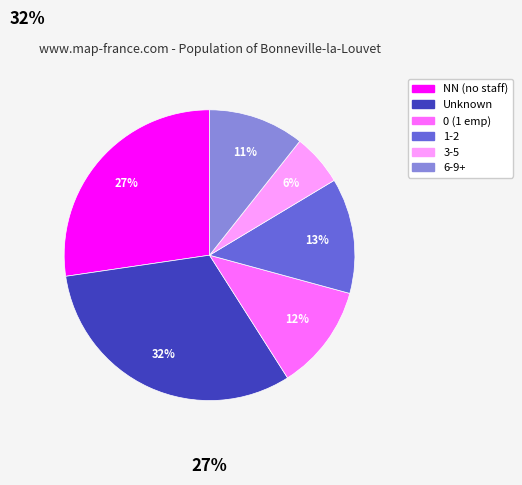

To the nearest percent, what is the average slice percentage?

17%